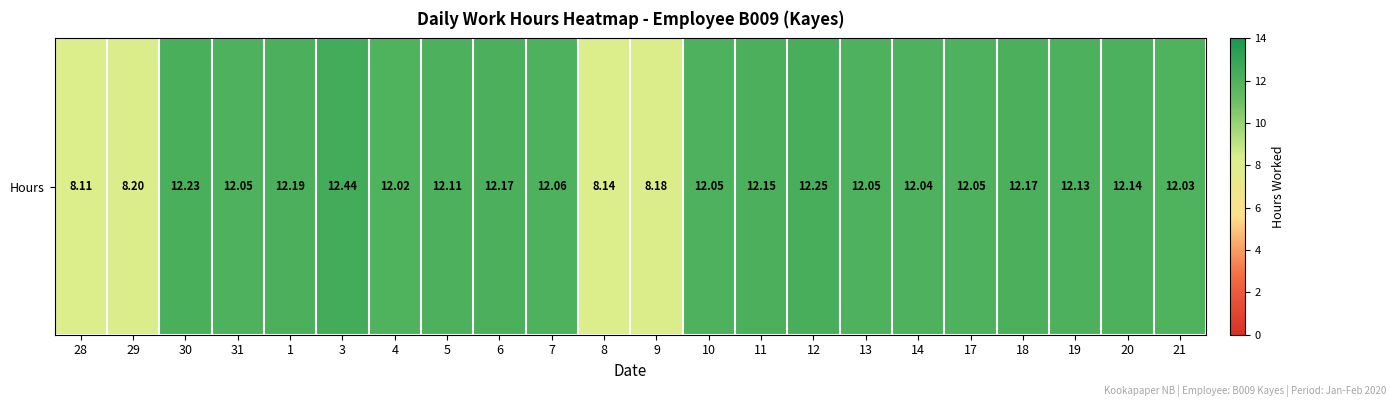

What is the minimum value shown in the chart?

8.1